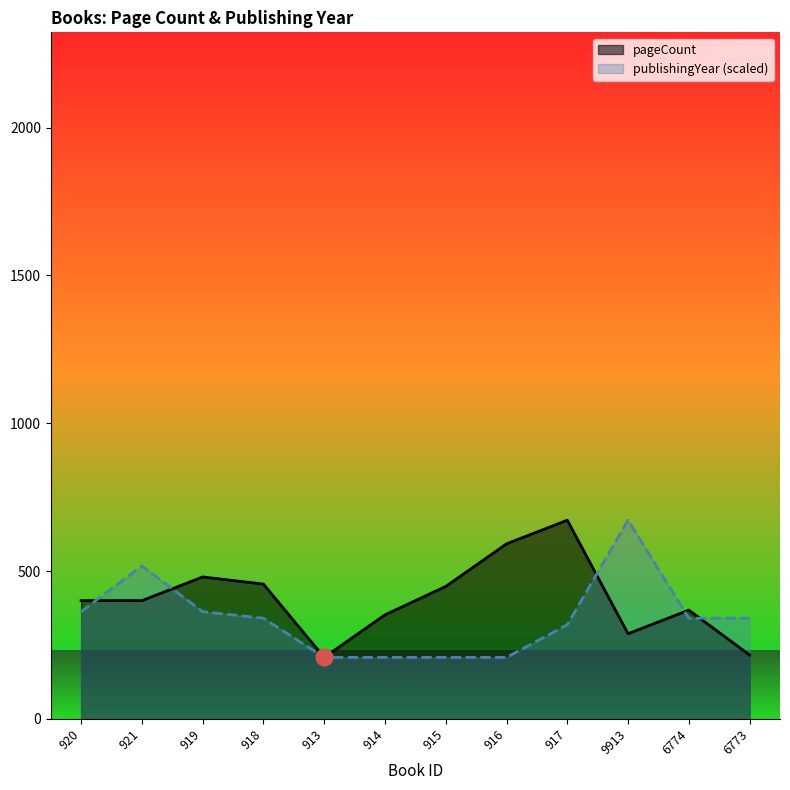

What is the difference between the maximum and minimum values in the publishingYear series?

464.0